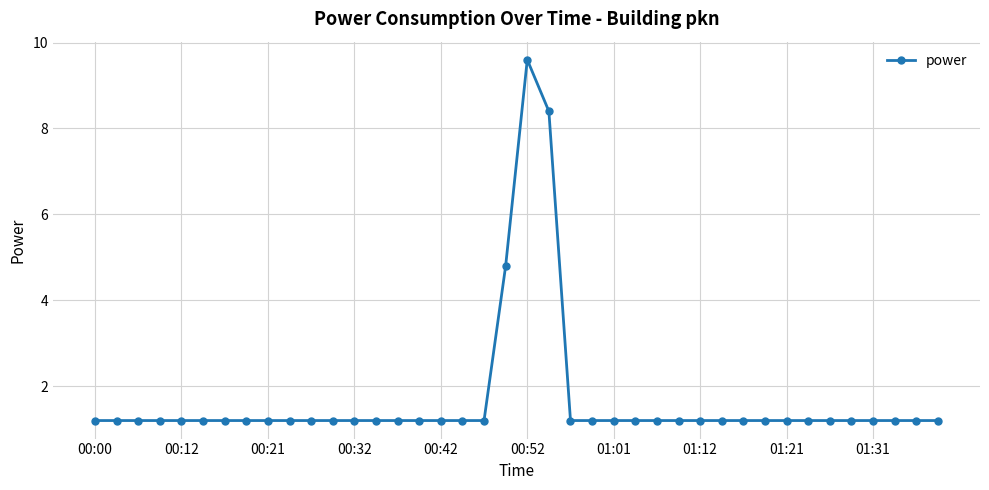

True or false: there are more than 0 points higher than both neighbors.

True